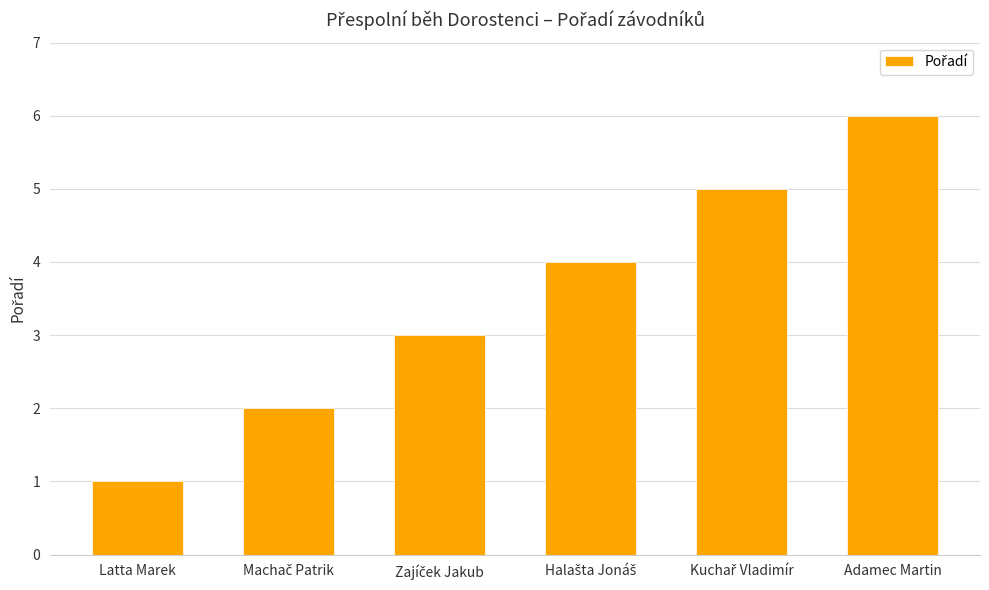

What is the difference between the second highest and minimum values?

4